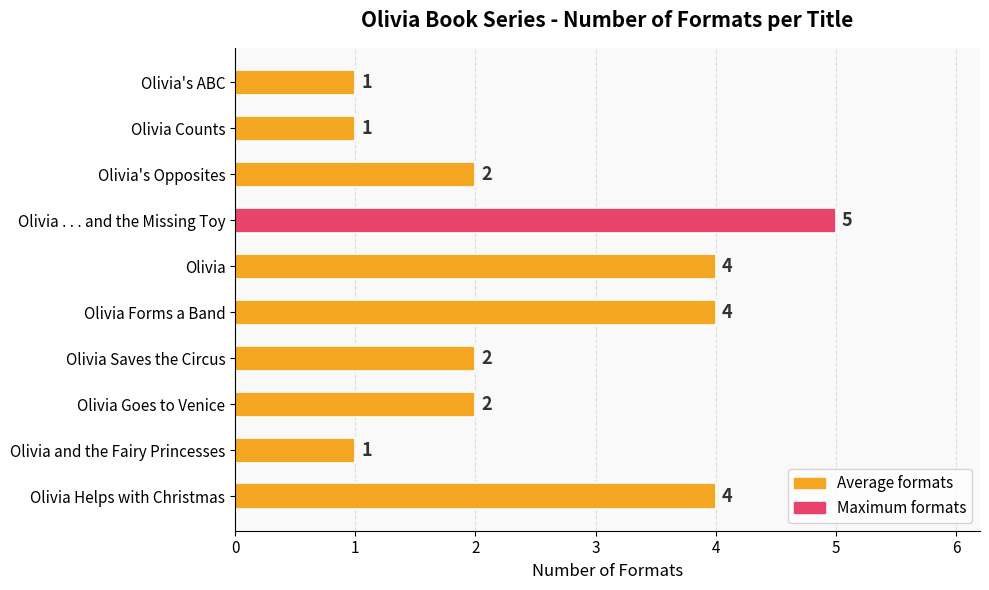

Is it true that the value at Olivia is 1?

False